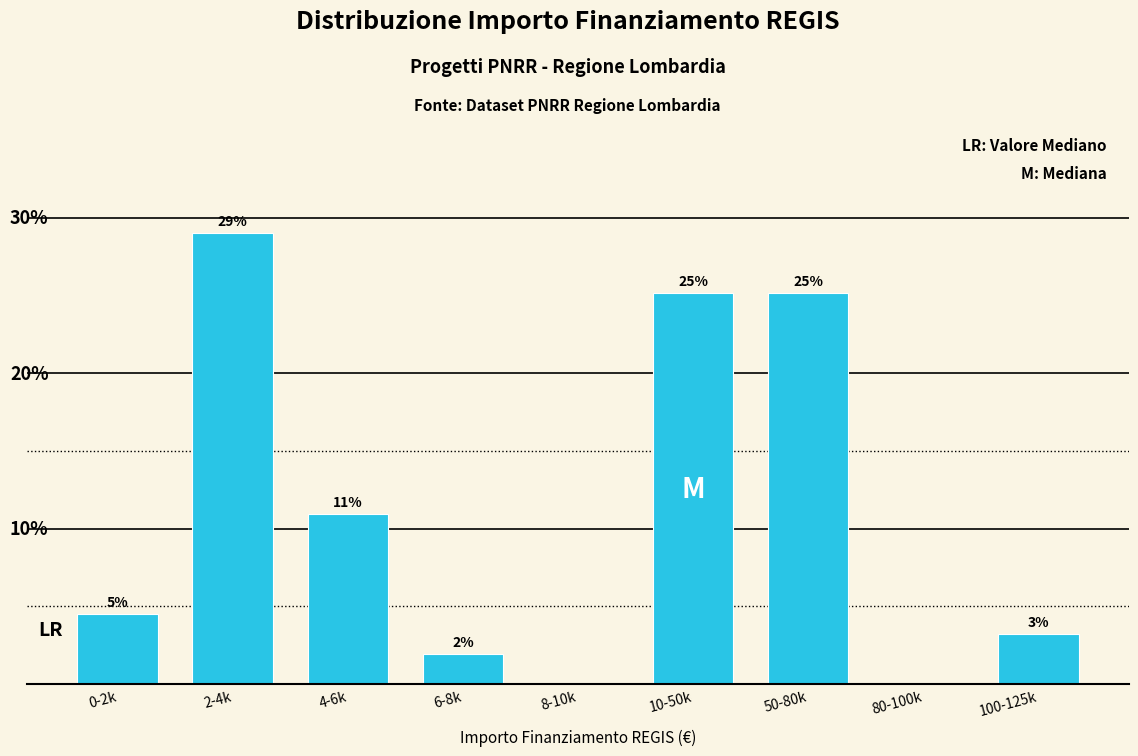

Are the bars horizontal?

No